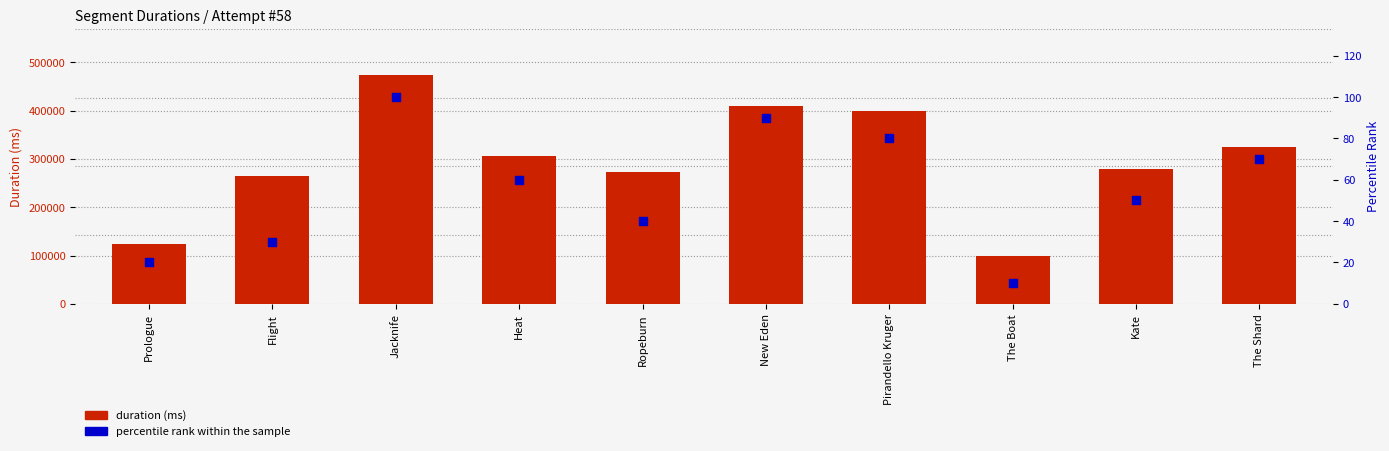

What are all the series names shown in the legend?

duration (ms), percentile rank within the sample